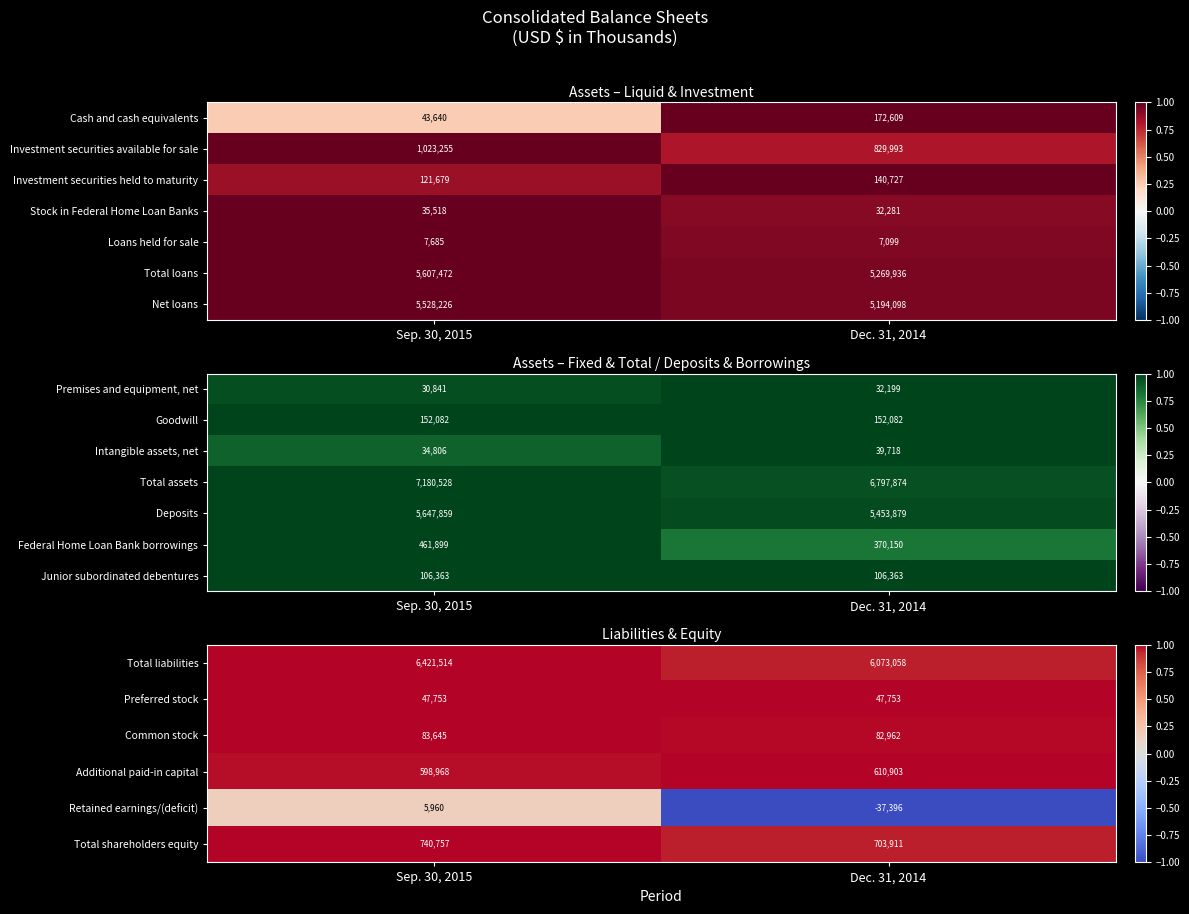

Is it true that Preferred stock equals 1.7 at Sep. 30, 2015?

False